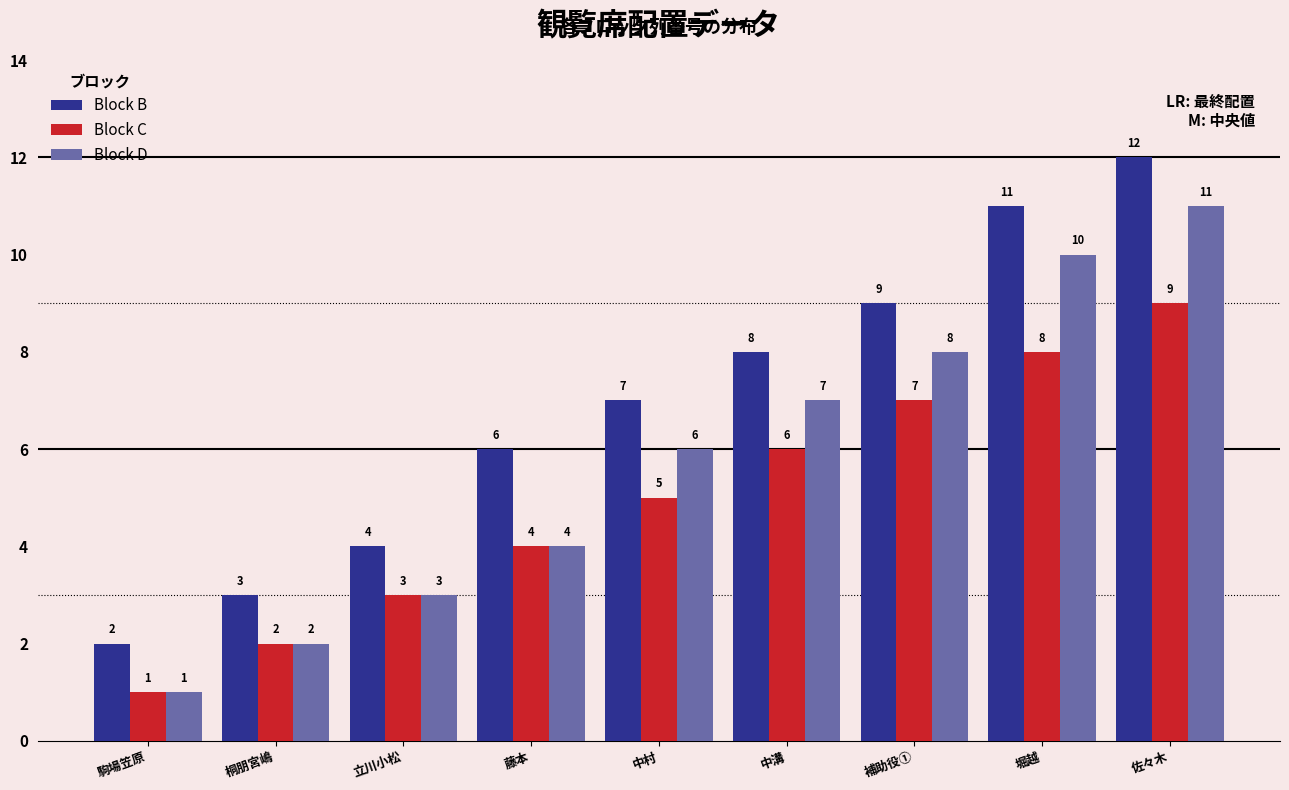

What is the sum of the Block B values at 補助役① and 堀越?

20